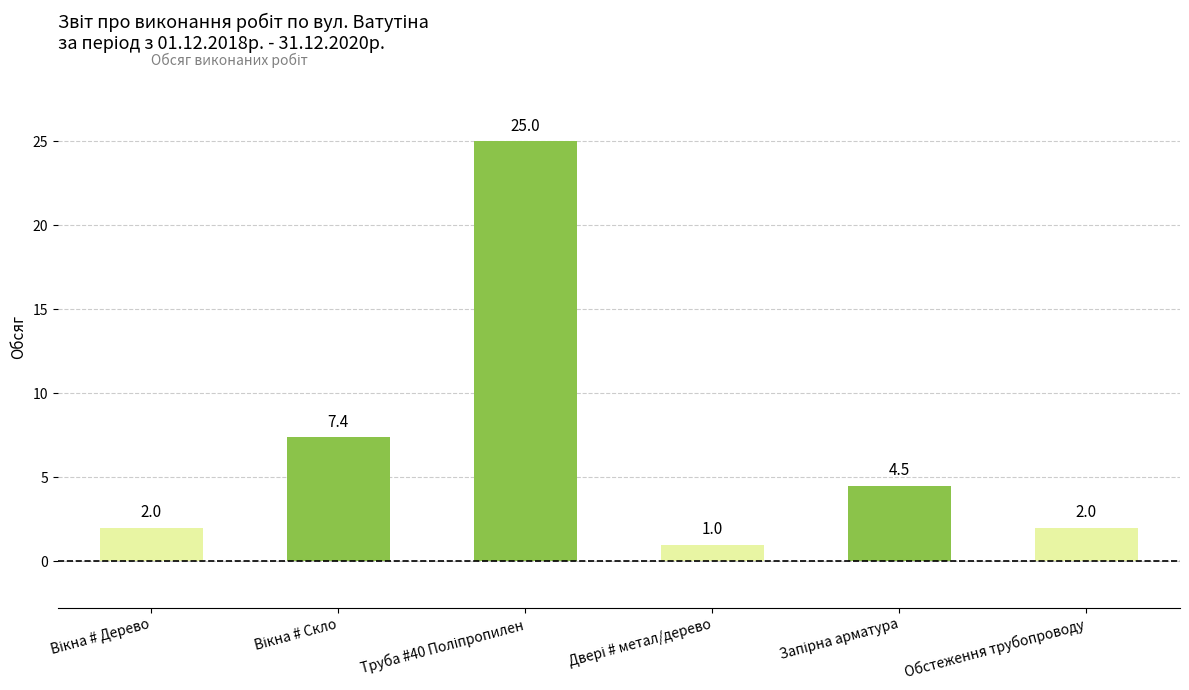

What is the average value?

7.0